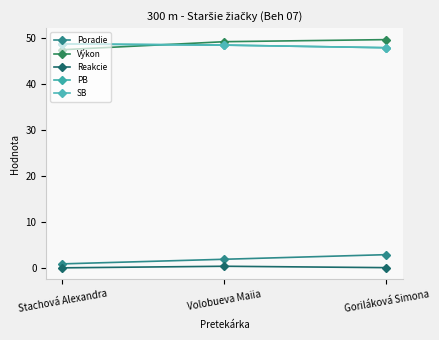

Does the chart have visible grid lines?

No